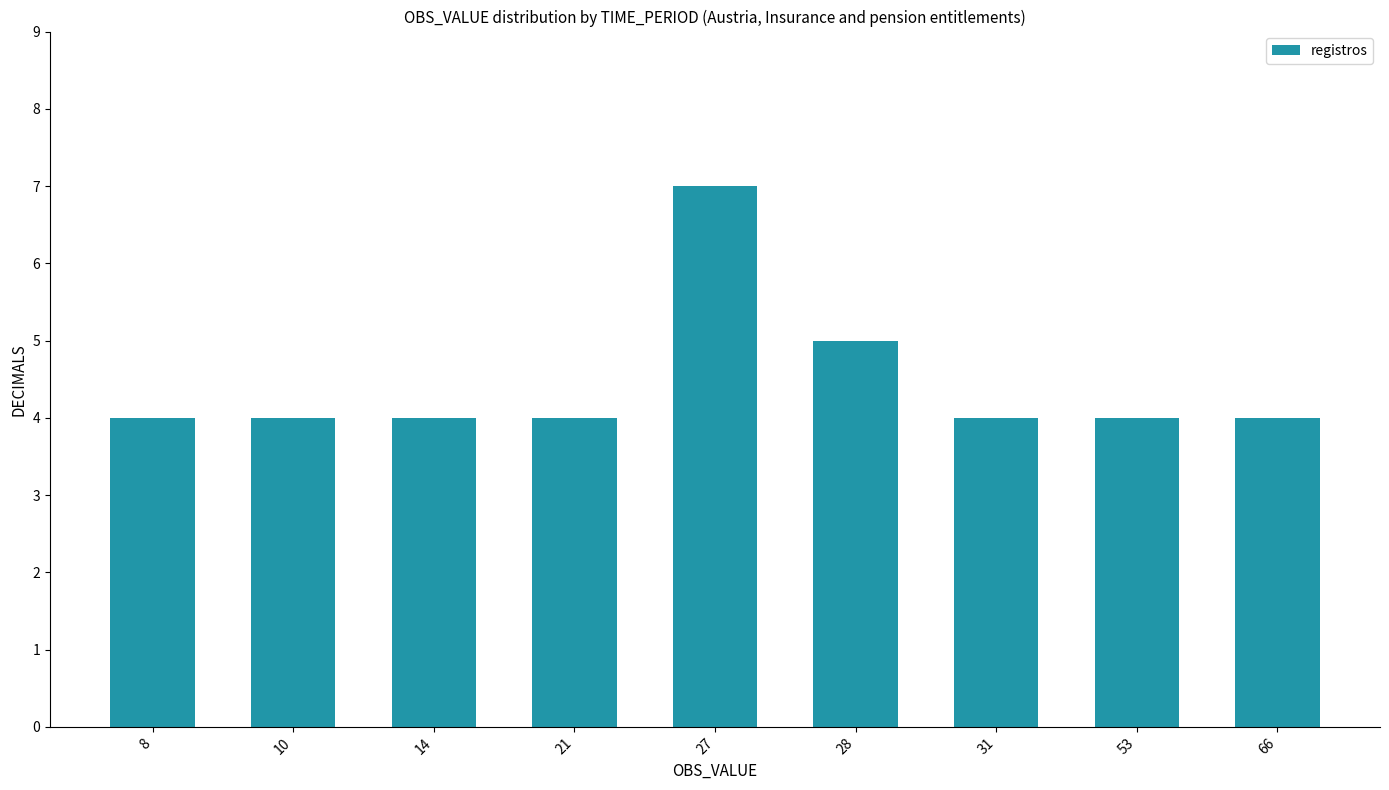

How many bars are there in total?

9